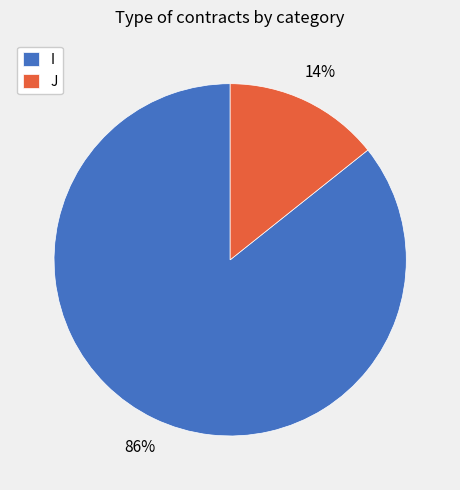

Is the sum of I and J greater than half?

Yes